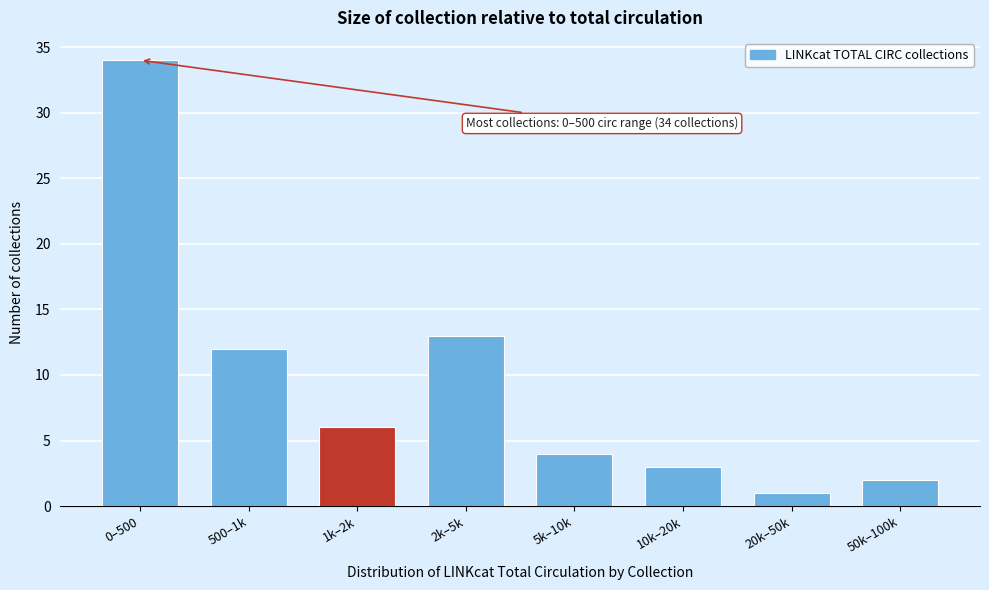

Reading left to right, transcribe all the data shown in this chart.

0–500=34	500–1k=12	1k–2k=6	2k–5k=13	5k–10k=4	10k–20k=3	20k–50k=1	50k–100k=2